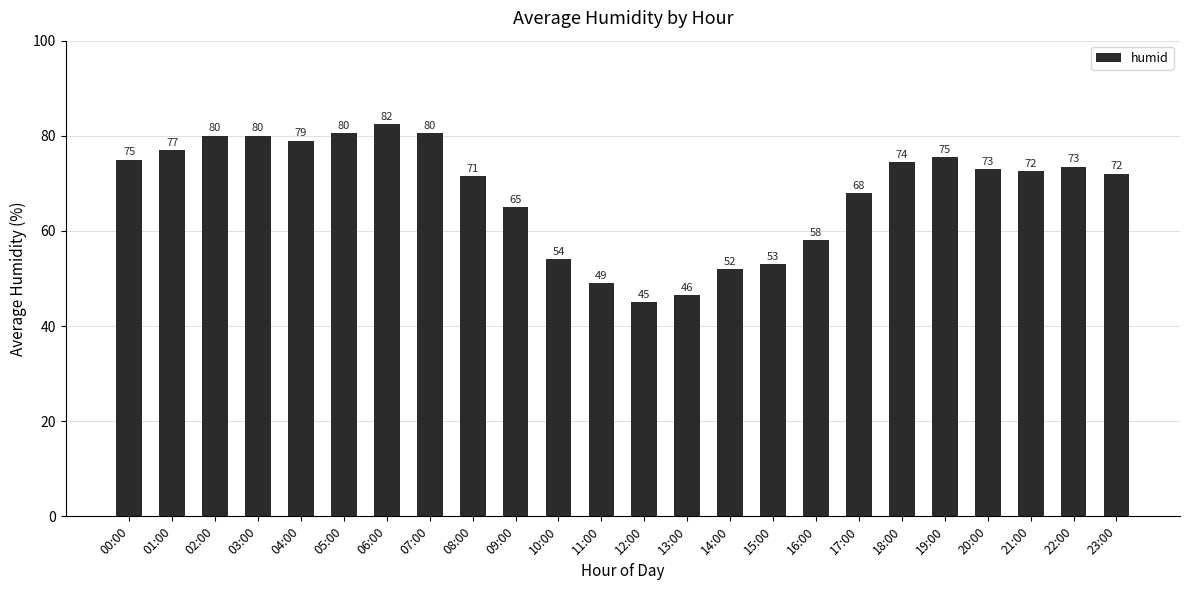

Between 00:00 and 15:00, which is larger?

00:00